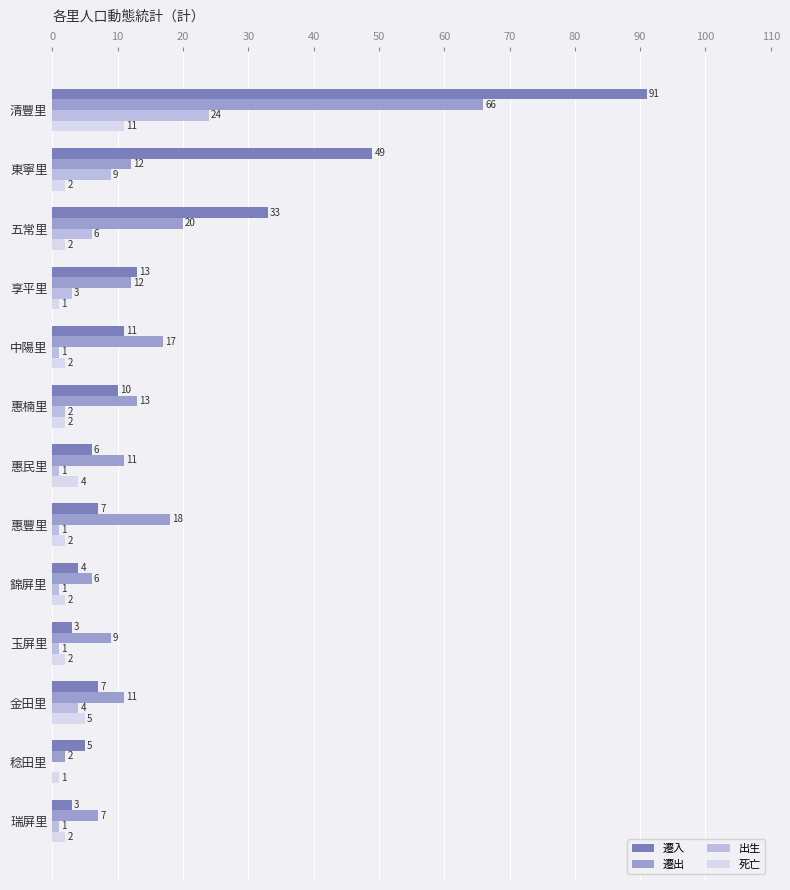

Which label corresponds to the largest value in the chart?

清豐里